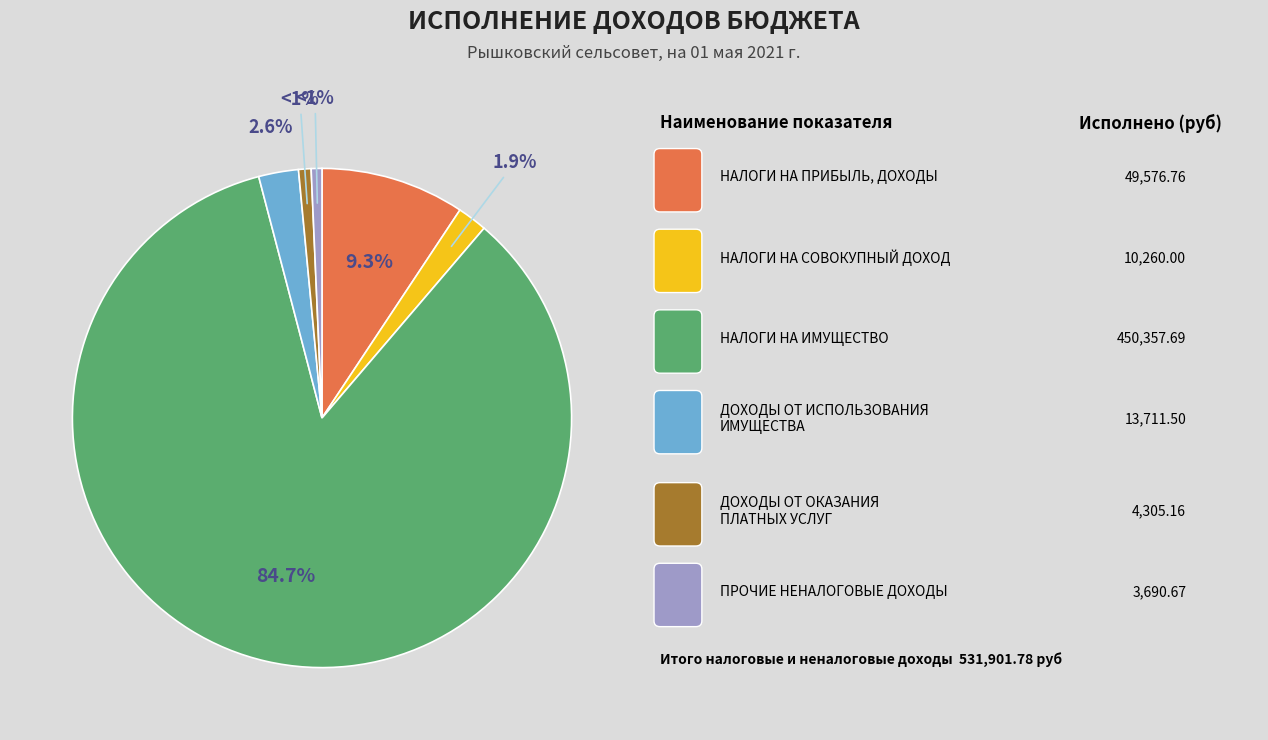

Is there a majority slice in this chart?

Yes